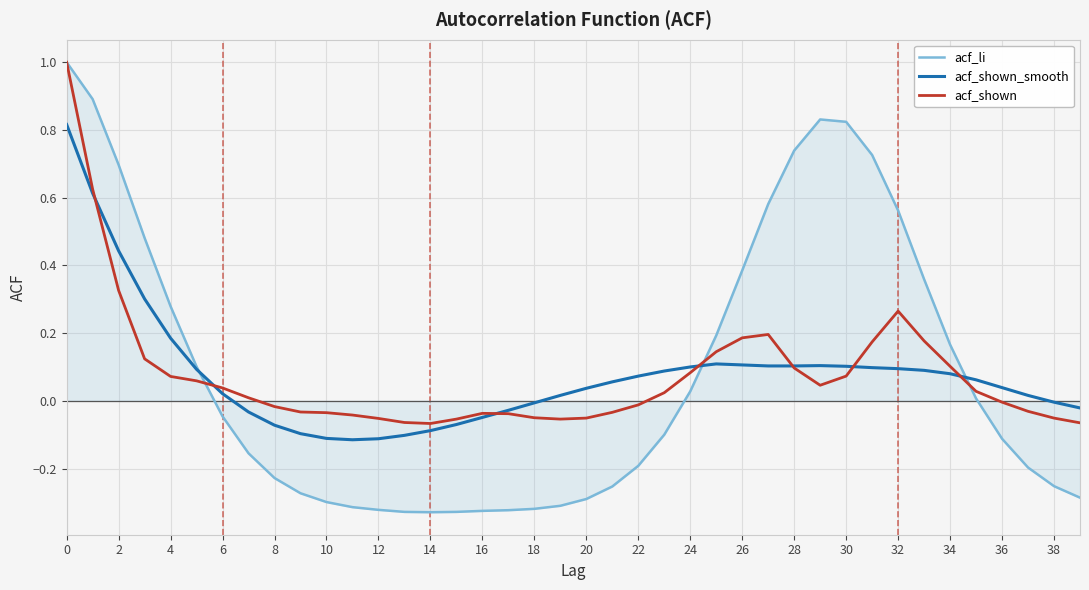

What is the maximum value shown in the chart?

1.0